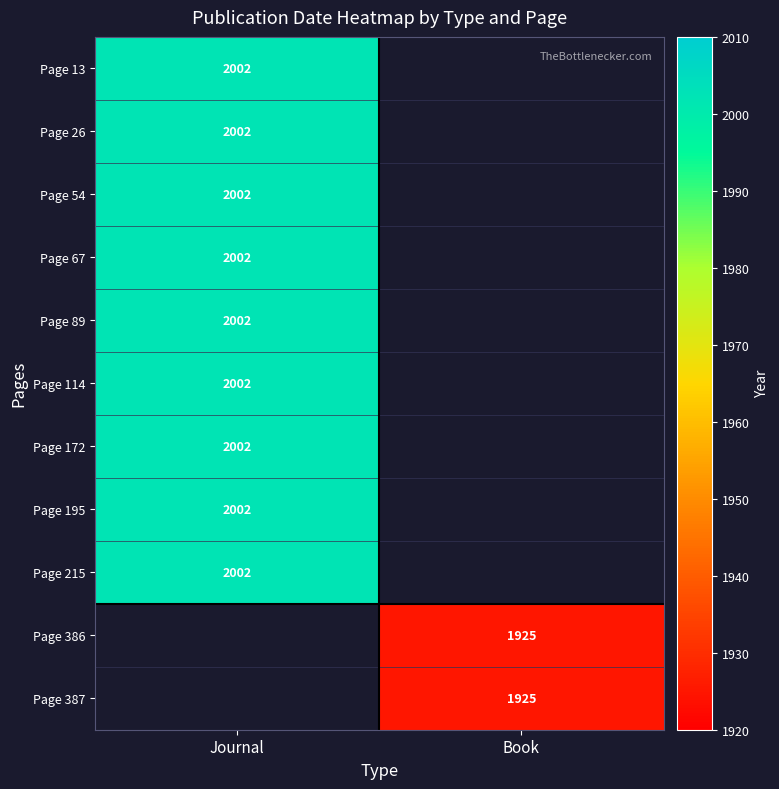

The Page 89 series shows 2002 at Journal. True or false?

True